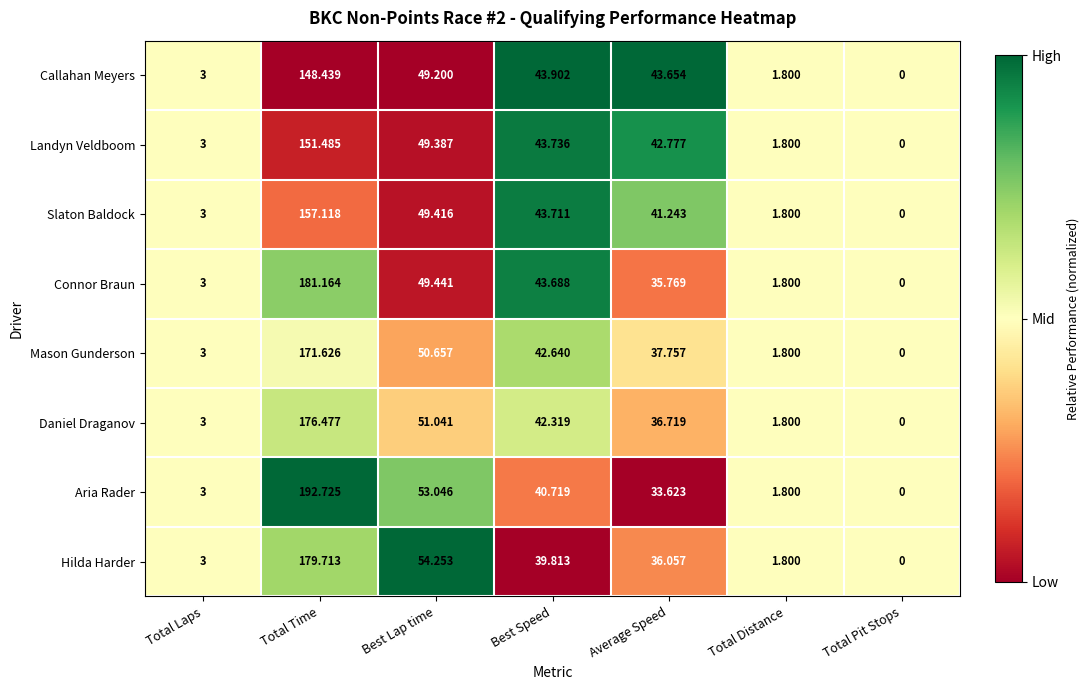

What is the spread (max minus min) of values at Best Lap time?

5.1